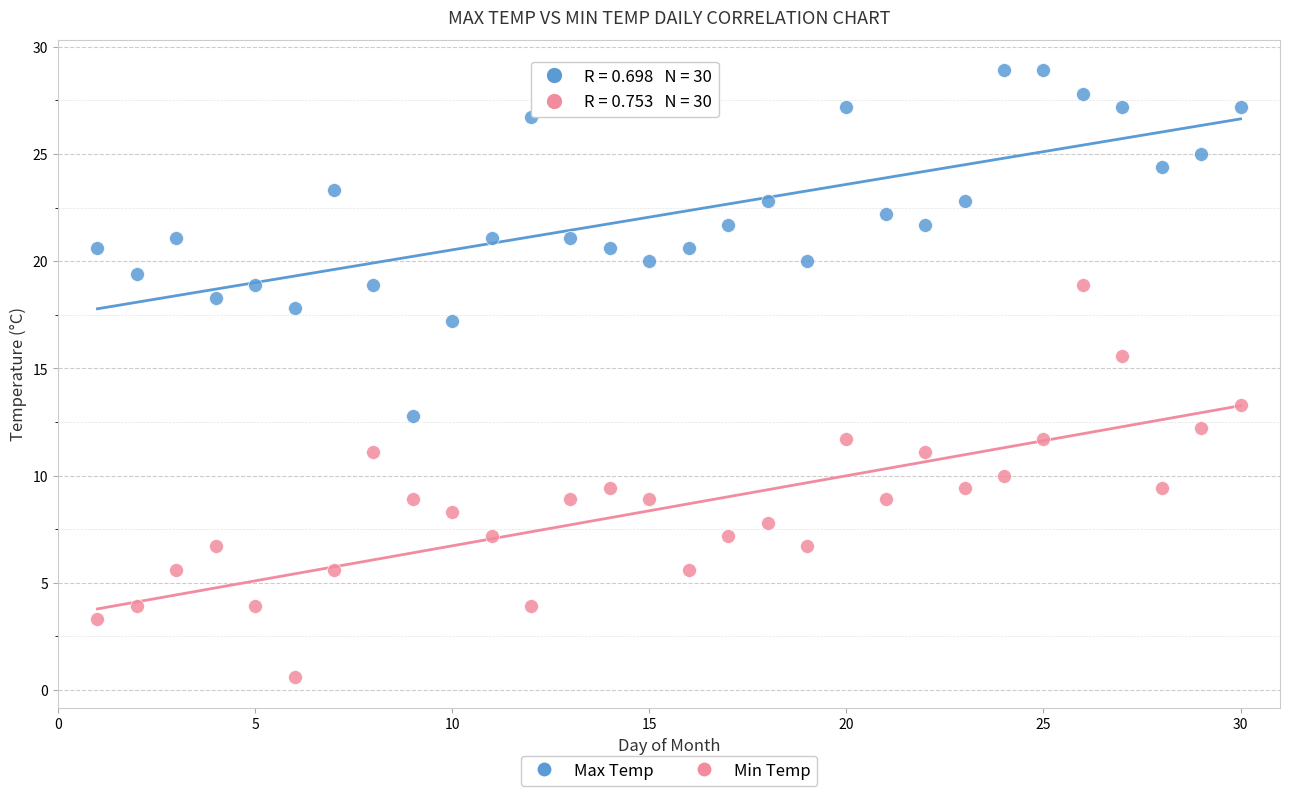

Across all data points, what is the range of Y values (max minus min)?

28.3